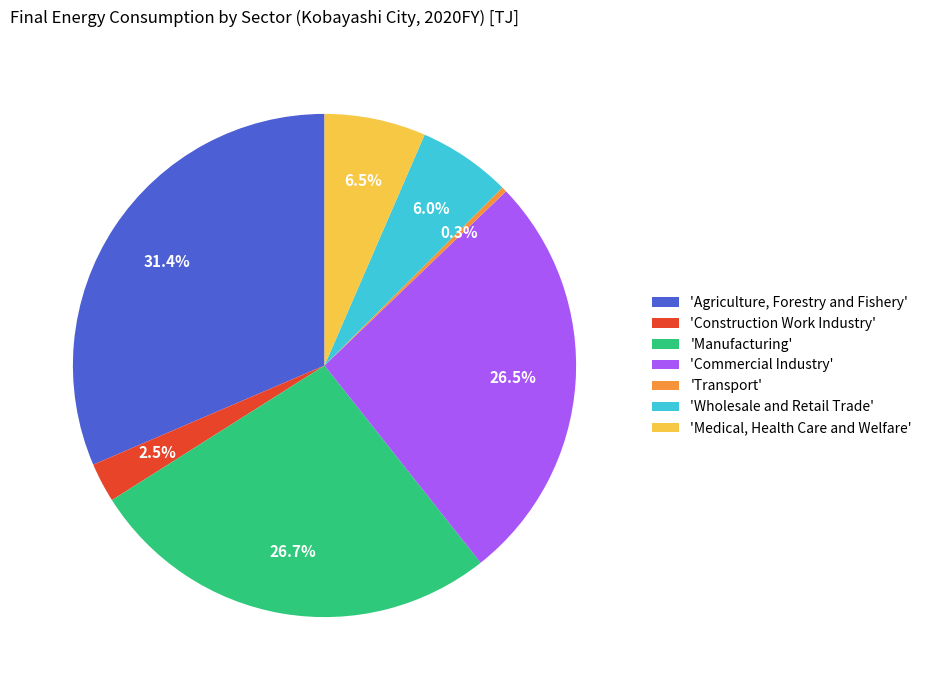

Between 'Wholesale and Retail Trade' and 'Medical, Health Care and Welfare', which is larger?

'Medical, Health Care and Welfare'